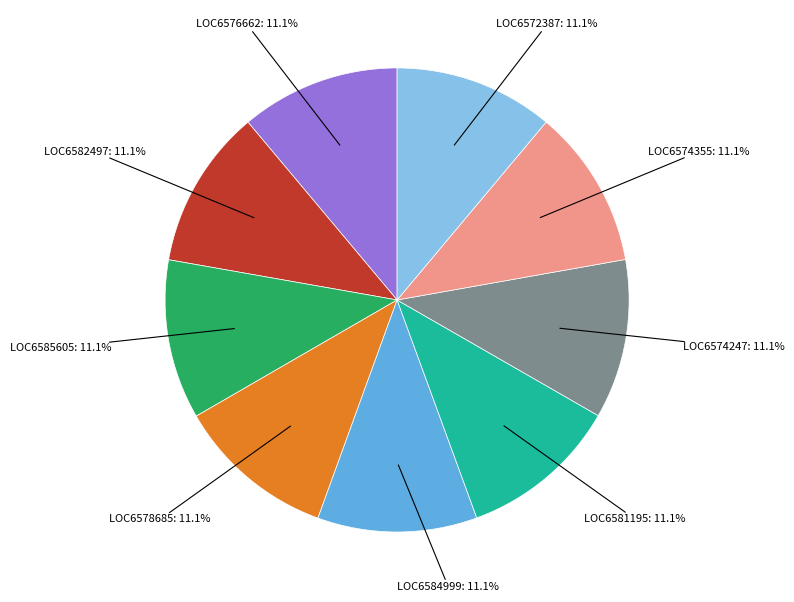

Is there a majority slice in this chart?

No